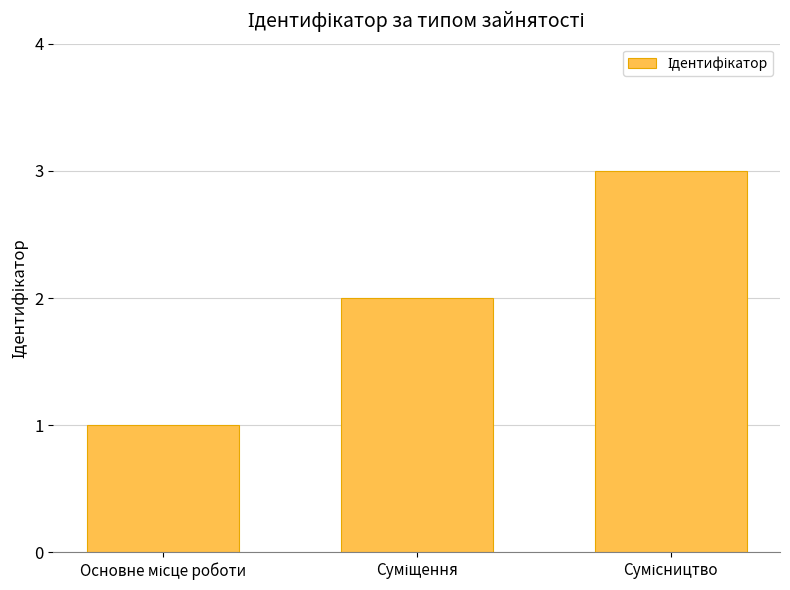

Does the chart contain any negative values?

No